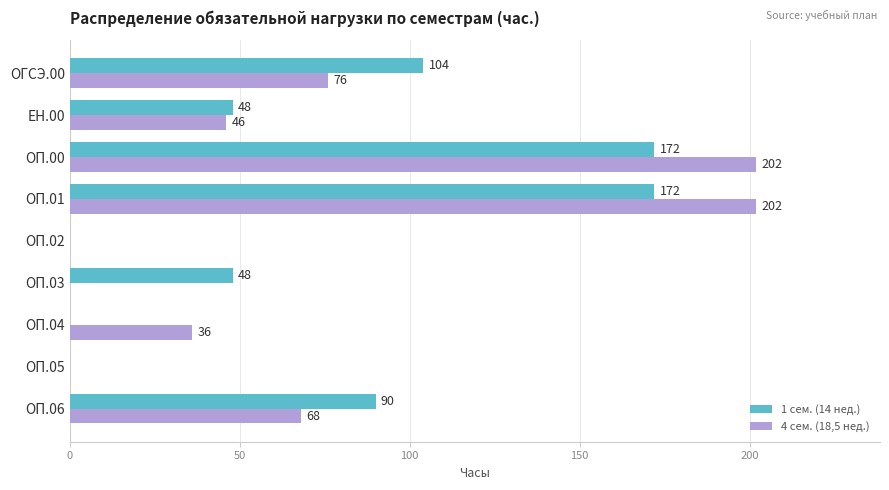

Which series changed the most between ОП.03 and ОП.04?

1 сем. (14 нед.)